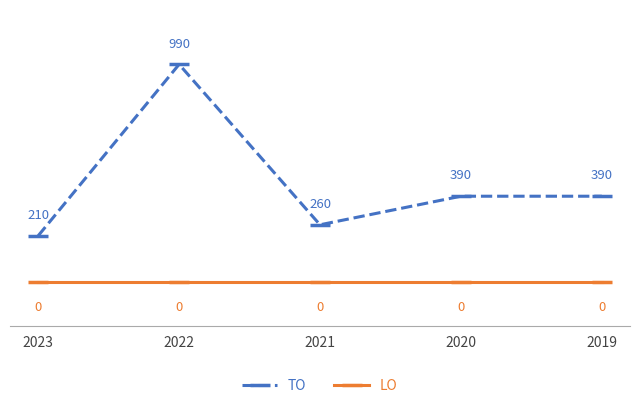

True or false: LO has more than 2 interior local peaks.

False